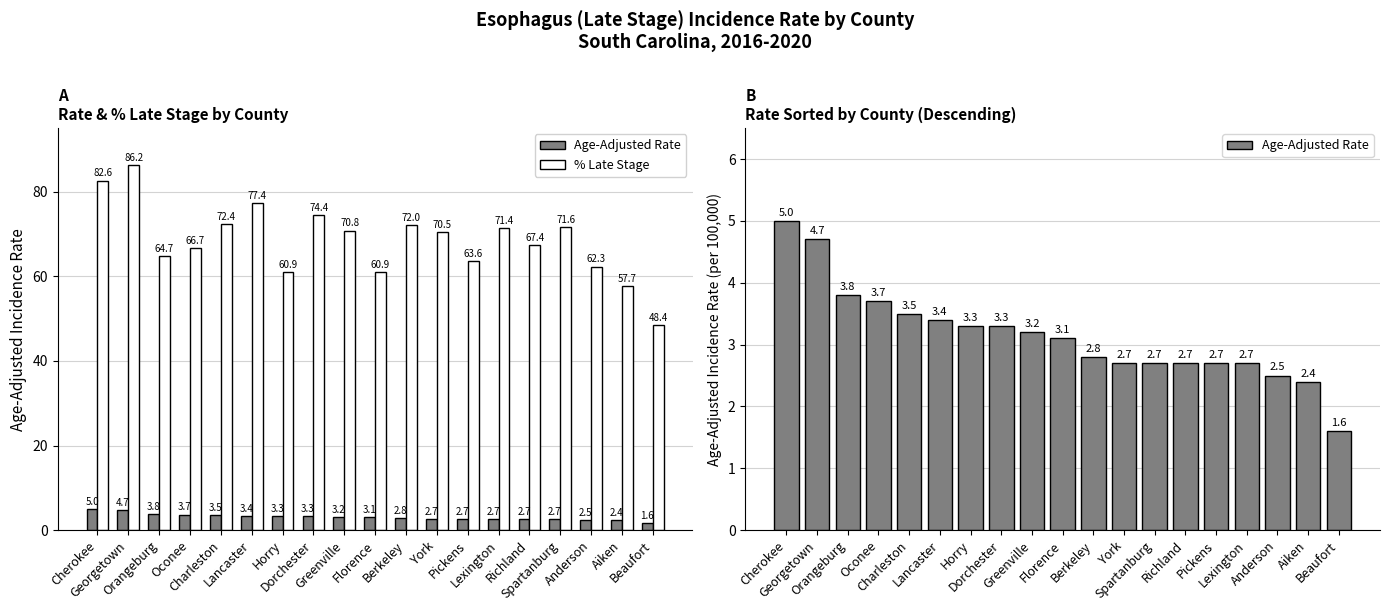

List the series in order of their overall mean, highest first.

% Late Stage, Age-Adjusted Rate